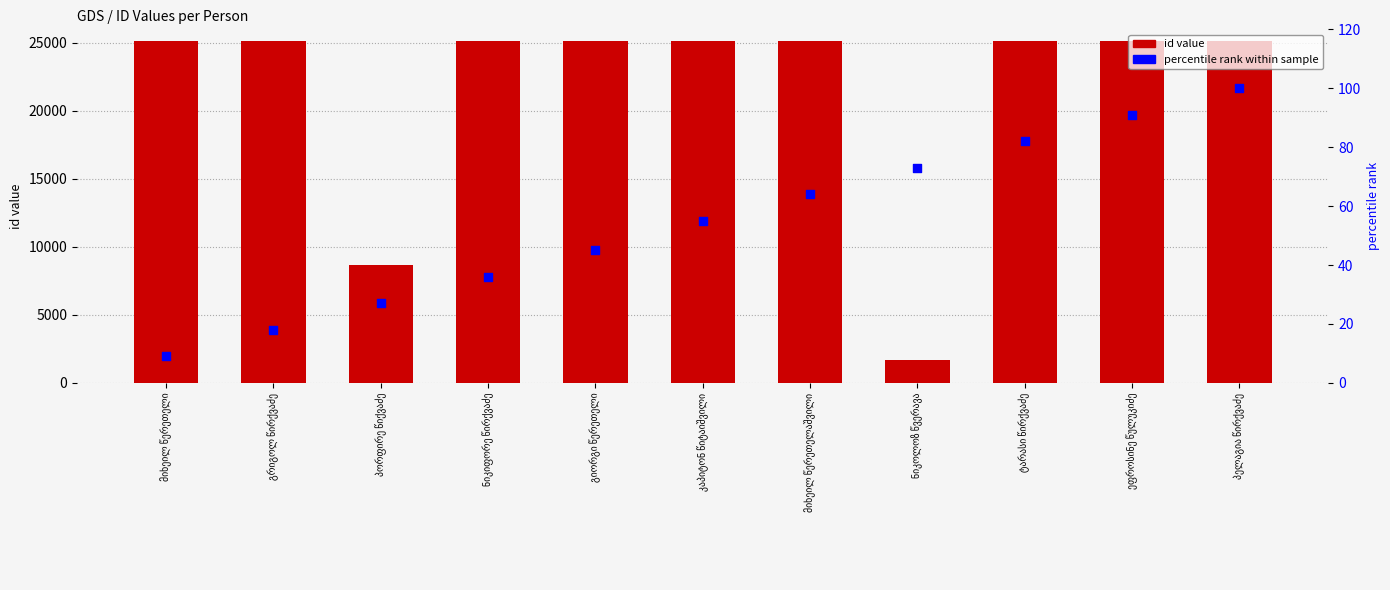

At how many categories does at least one series exceed 13283?

9